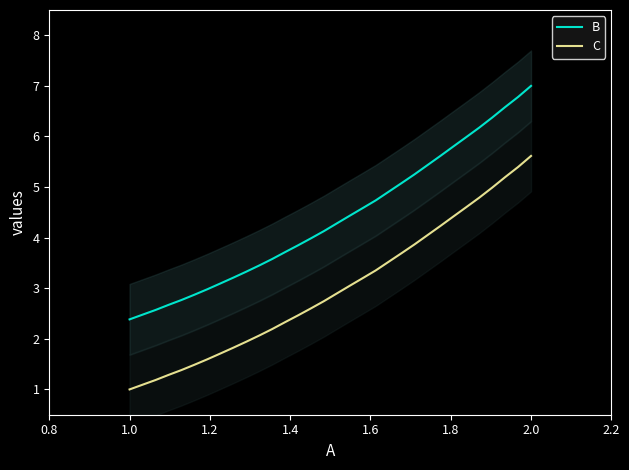

True or false: C and B cross at least once.

False